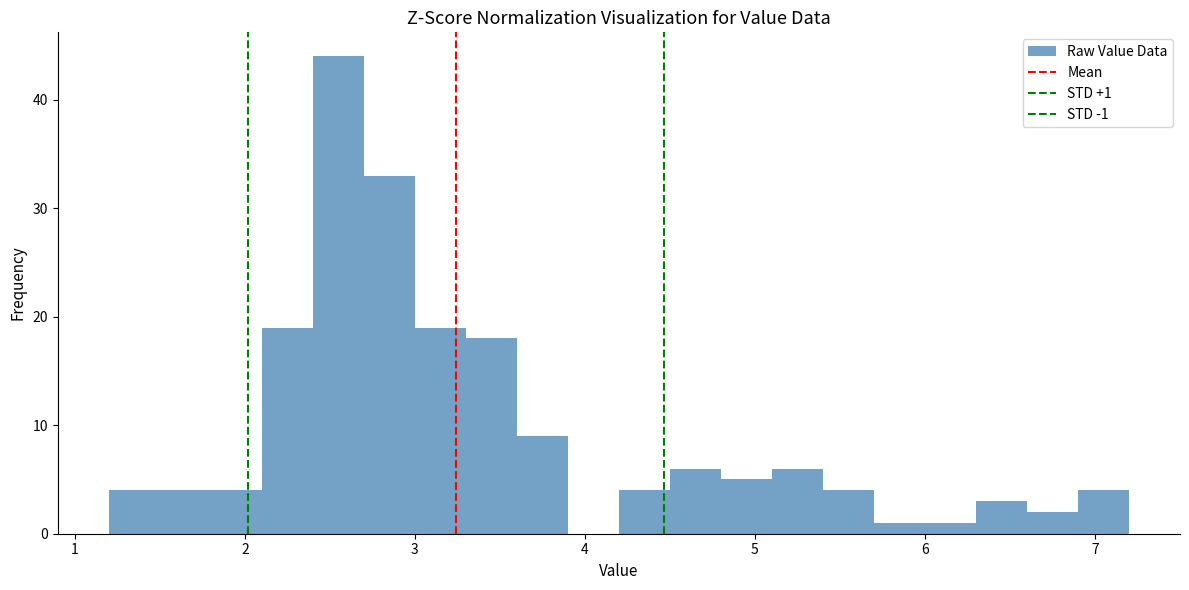

Read against the x-axis, roughly where is the centre of the tallest bar?

2.6